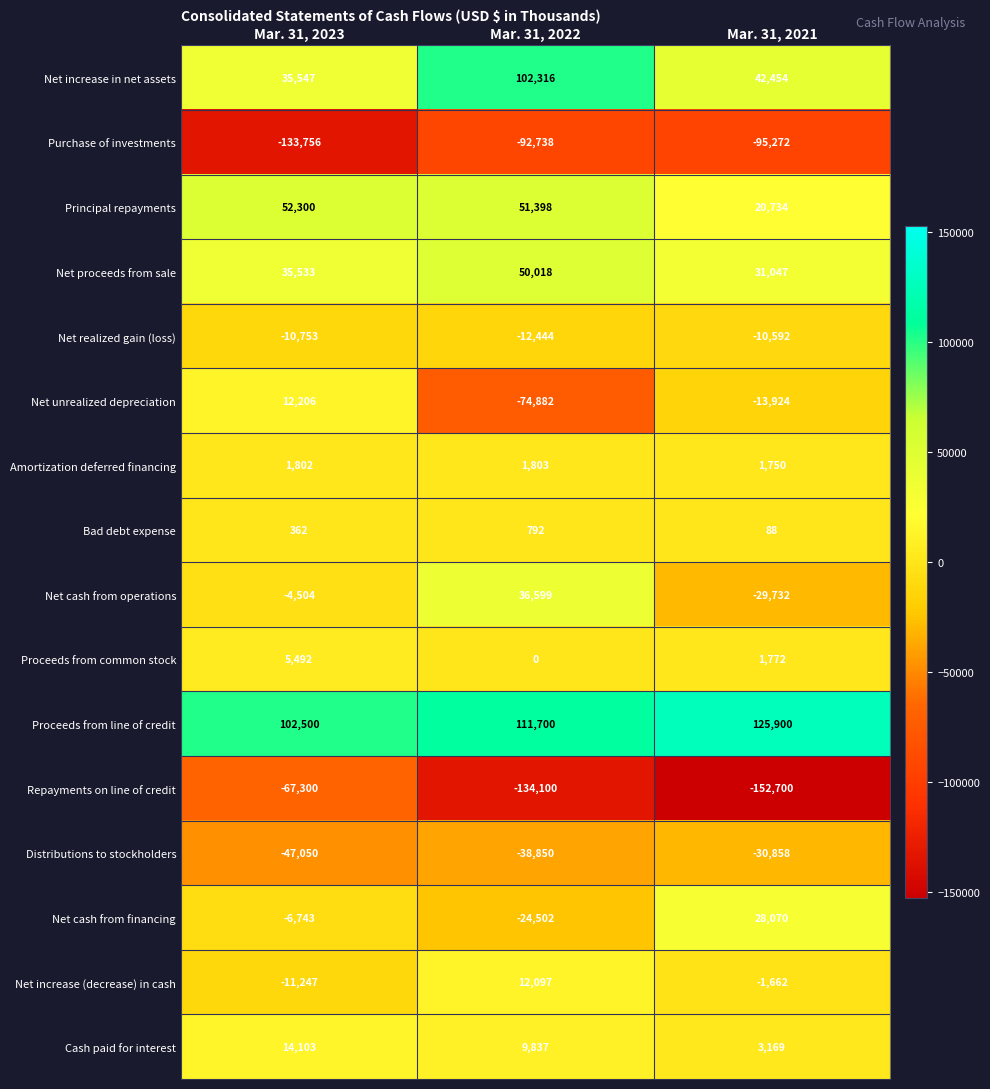

Between Mar. 31, 2023 and Mar. 31, 2021, which series saw the biggest shift?

Repayments on line of credit